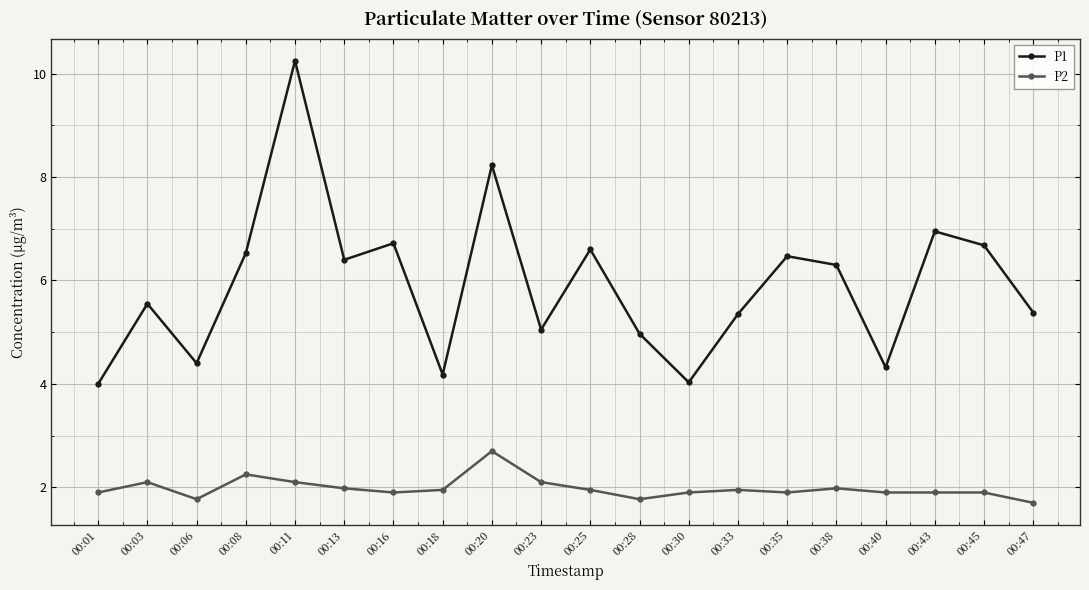

What is the difference between the maximum and minimum values in the P2 series?

1.0